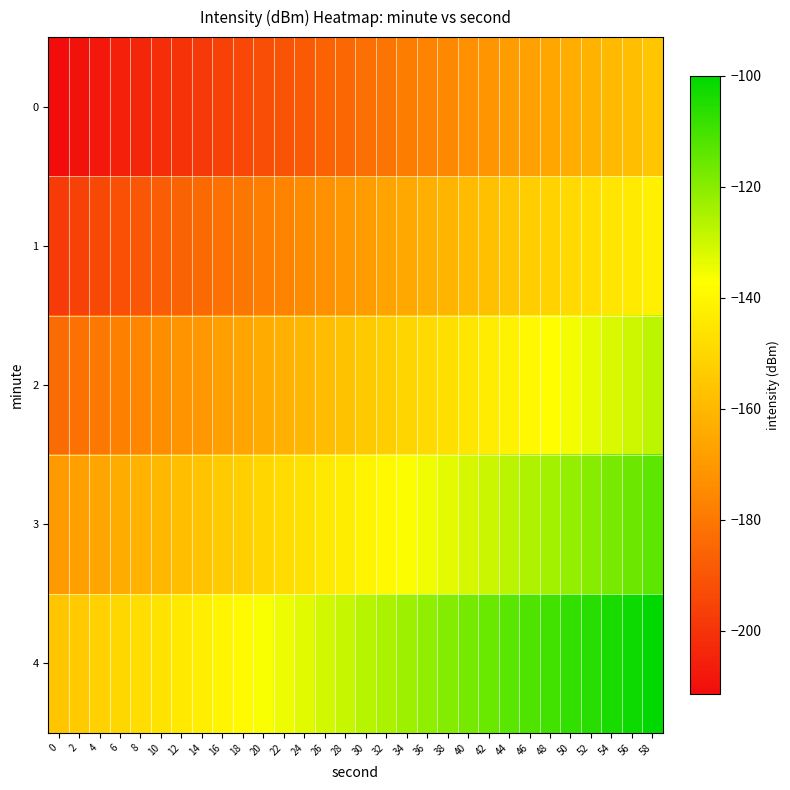

Reading right to left, what are all the values shown in this chart?

0: 58=-155.7	56=-157.6	54=-159.6	52=-161.5	50=-163.4	48=-165.3	46=-167.2	44=-169.2	42=-171.1	40=-173.0	38=-174.9	36=-176.8	34=-178.8	32=-180.7	30=-182.6	28=-184.5	26=-186.4	24=-188.4	22=-190.3	20=-192.2	18=-194.1	16=-196.1	14=-198.0	12=-199.9	10=-201.8	8=-203.7	6=-205.7	4=-207.6	2=-209.5	0=-211.4
1: 58=-141.8	56=-143.7	54=-145.6	52=-147.5	50=-149.5	48=-151.4	46=-153.3	44=-155.2	42=-157.2	40=-159.1	38=-161.0	36=-162.9	34=-164.8	32=-166.8	30=-168.7	28=-170.6	26=-172.5	24=-174.4	22=-176.4	20=-178.3	18=-180.2	16=-182.1	14=-184.0	12=-186.0	10=-187.9	8=-189.8	6=-191.7	4=-193.7	2=-195.6	0=-197.5
2: 58=-127.9	56=-129.8	54=-131.7	52=-133.6	50=-135.5	48=-137.5	46=-139.4	44=-141.3	42=-143.2	40=-145.1	38=-147.1	36=-149.0	34=-150.9	32=-152.8	30=-154.8	28=-156.7	26=-158.6	24=-160.5	22=-162.4	20=-164.4	18=-166.3	16=-168.2	14=-170.1	12=-172.0	10=-174.0	8=-175.9	6=-177.8	4=-179.7	2=-181.6	0=-183.6
3: 58=-113.9	56=-115.8	54=-117.8	52=-119.7	50=-121.6	48=-123.5	46=-125.5	44=-127.4	42=-129.3	40=-131.2	38=-133.1	36=-135.1	34=-137.0	32=-138.9	30=-140.8	28=-142.7	26=-144.7	24=-146.6	22=-148.5	20=-150.4	18=-152.3	16=-154.3	14=-156.2	12=-158.1	10=-160.0	8=-162.0	6=-163.9	4=-165.8	2=-167.7	0=-169.6
4: 58=-100.0	56=-101.9	54=-103.8	52=-105.8	50=-107.7	48=-109.6	46=-111.5	44=-113.4	42=-115.4	40=-117.3	38=-119.2	36=-121.1	34=-123.1	32=-125.0	30=-126.9	28=-128.8	26=-130.7	24=-132.7	22=-134.6	20=-136.5	18=-138.4	16=-140.3	14=-142.3	12=-144.2	10=-146.1	8=-148.0	6=-149.9	4=-151.9	2=-153.8	0=-155.7